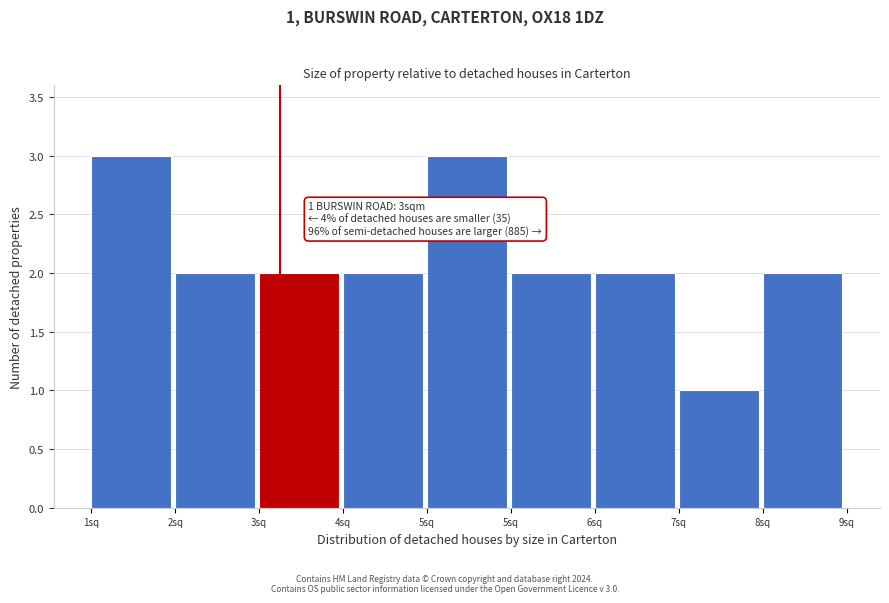

How many data points does each series have?

9